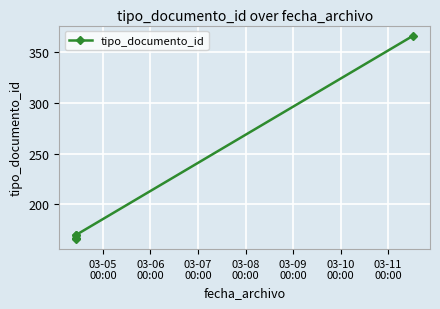

What is the average value?

208